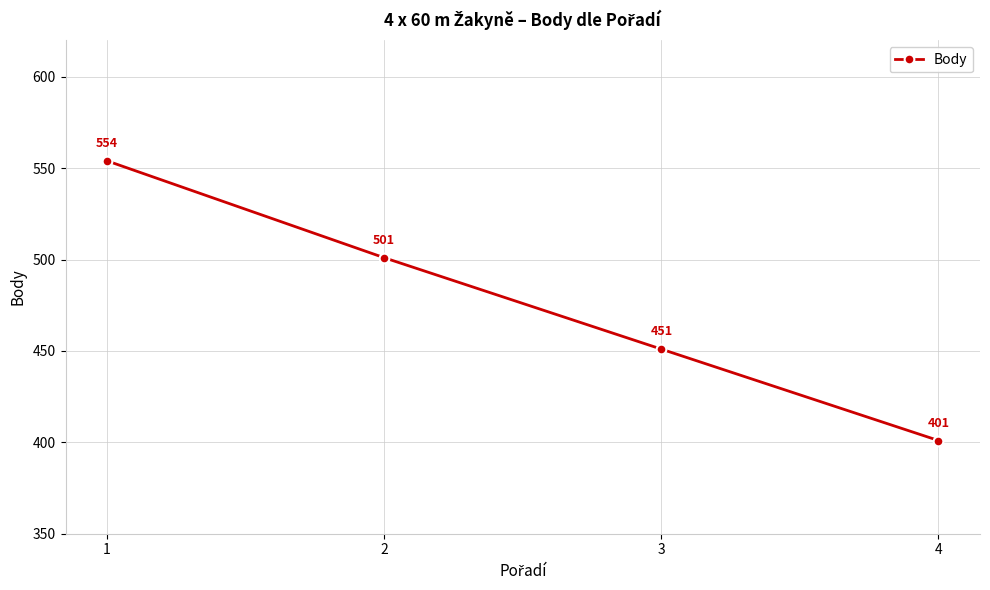

Reading left to right, what are all the values shown in this chart?

1=554	2=501	3=451	4=401